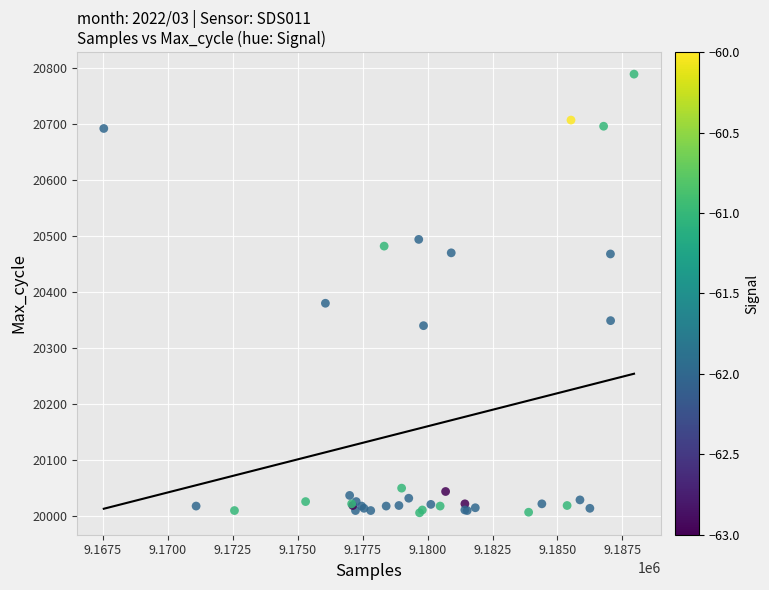

What Y value in the scatter plot is closest to 20397?

20380